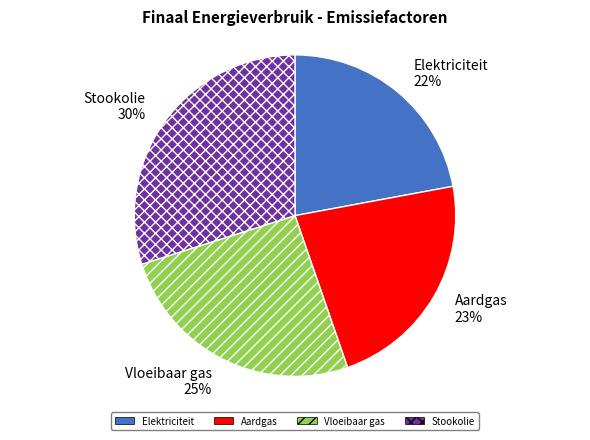

Count the number of slices in the pie.

4